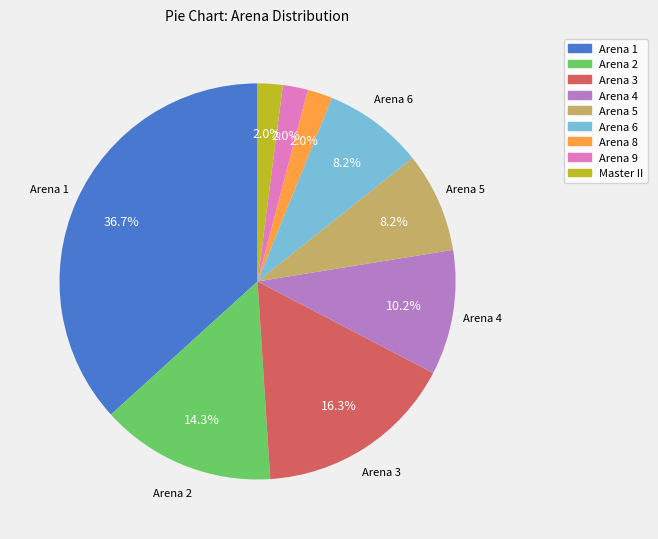

What percentage is NOT represented by Arena 3?

83.7%